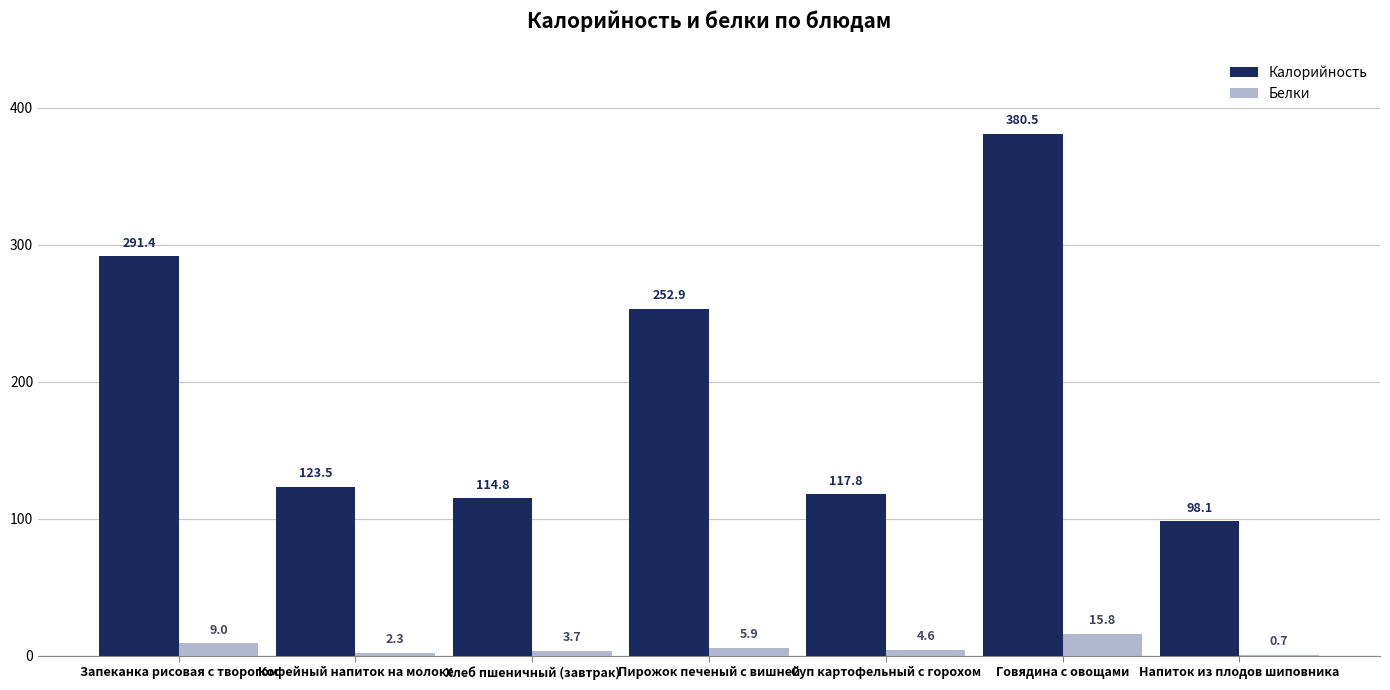

Which series changed the most between Кофейный напиток на молоке and Говядина с овощами?

Калорийность